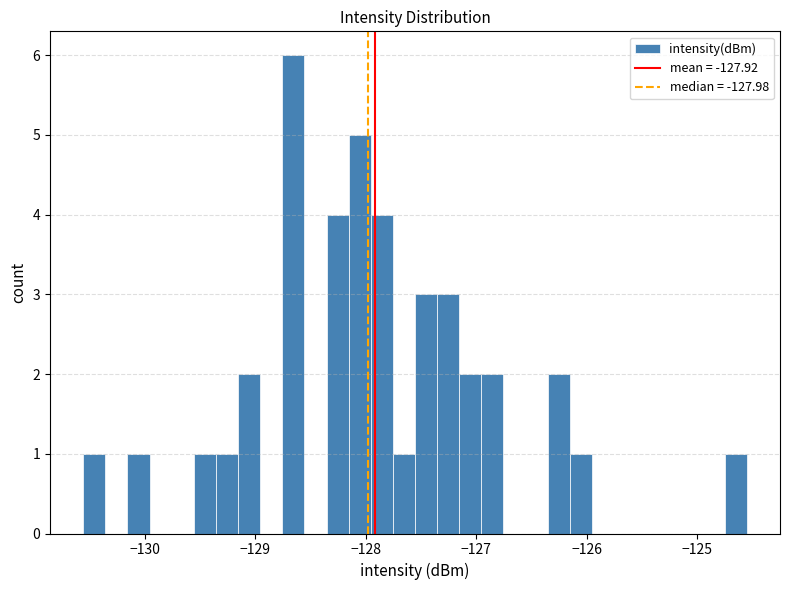

Read against the x-axis, roughly where is the centre of the tallest bar?

-128.7